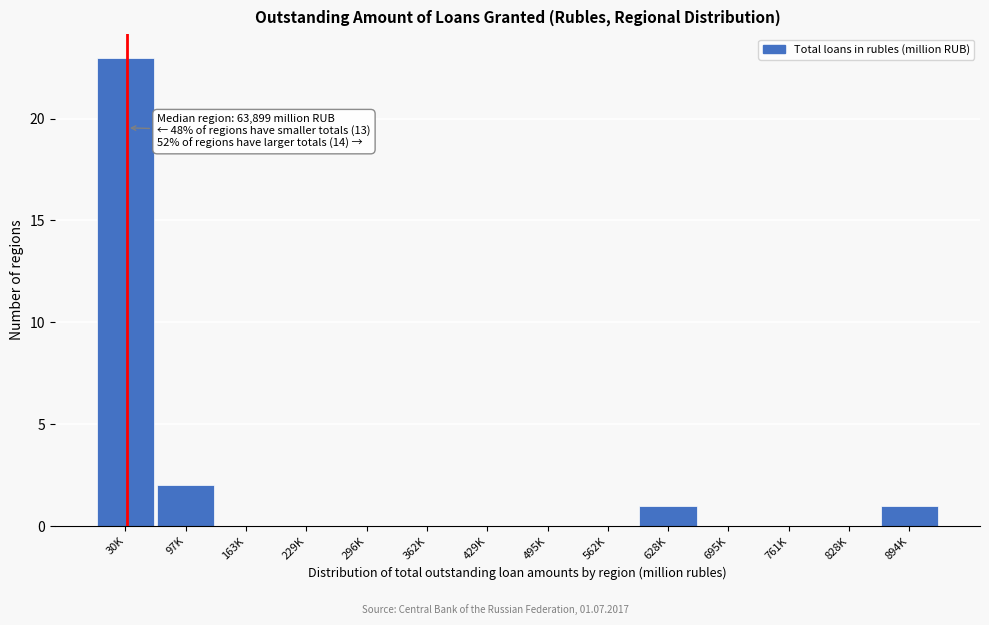

Reading left to right, what are all the values shown in this chart?

30K=23	97K=2	163K=0	229K=0	296K=0	362K=0	429K=0	495K=0	562K=0	628K=1	695K=0	761K=0	828K=0	894K=1